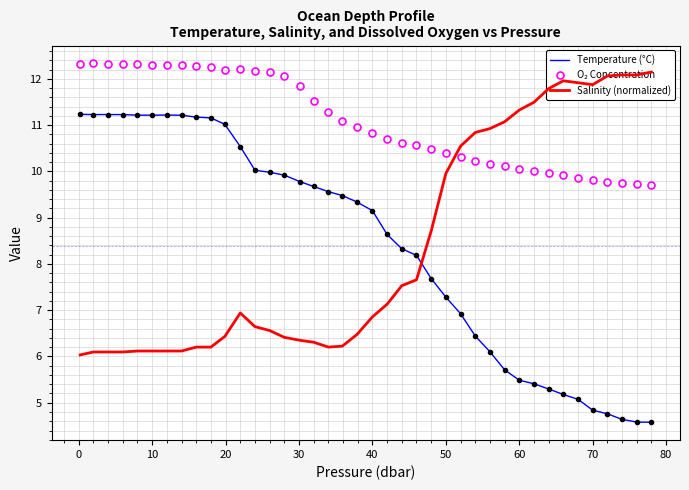

What is the difference between the second highest and second lowest values in the Salinity (normalized) series?

6.0